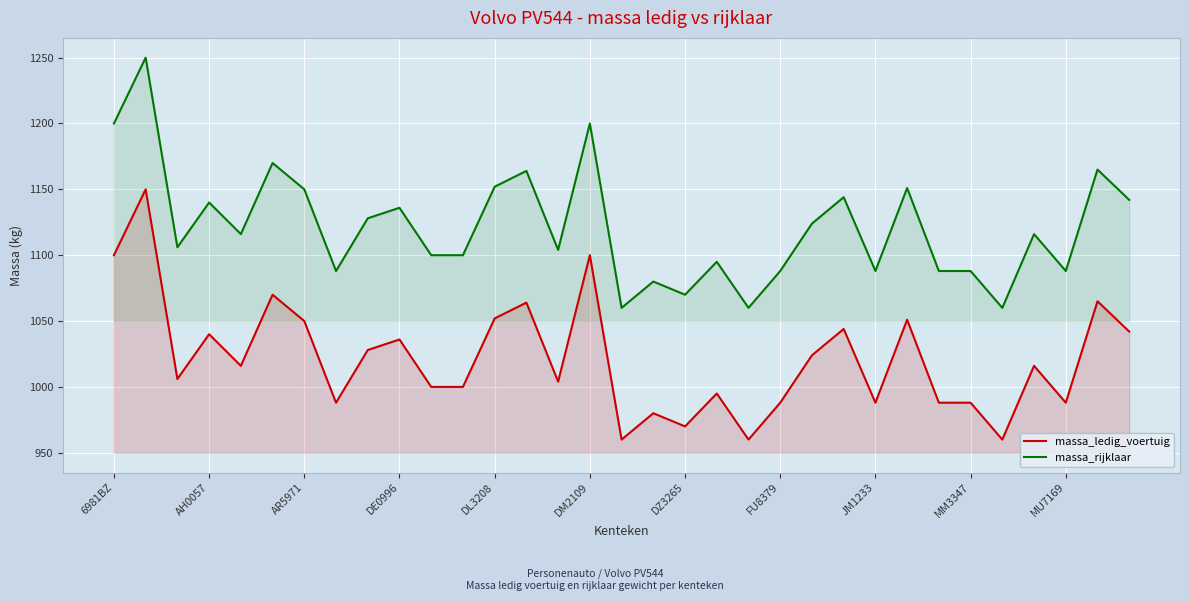

What is the difference between the highest and lowest values at DL3208?

100